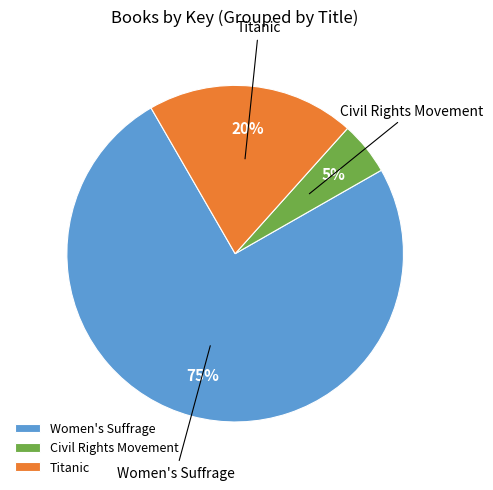

Which category has the biggest portion of the pie?

Women's Suffrage